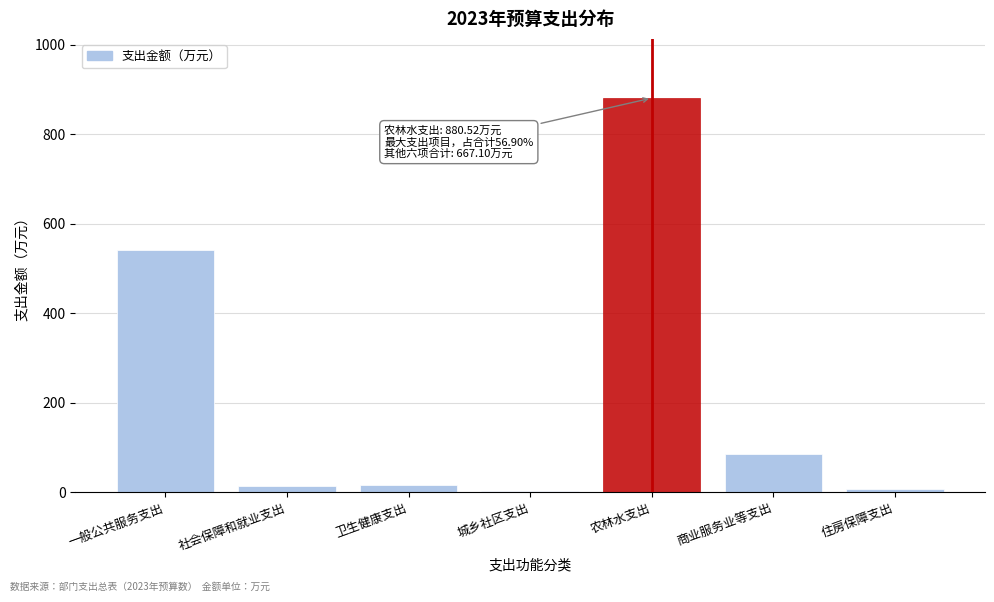

Where is the data nearest to the value 441?

一般公共服务支出